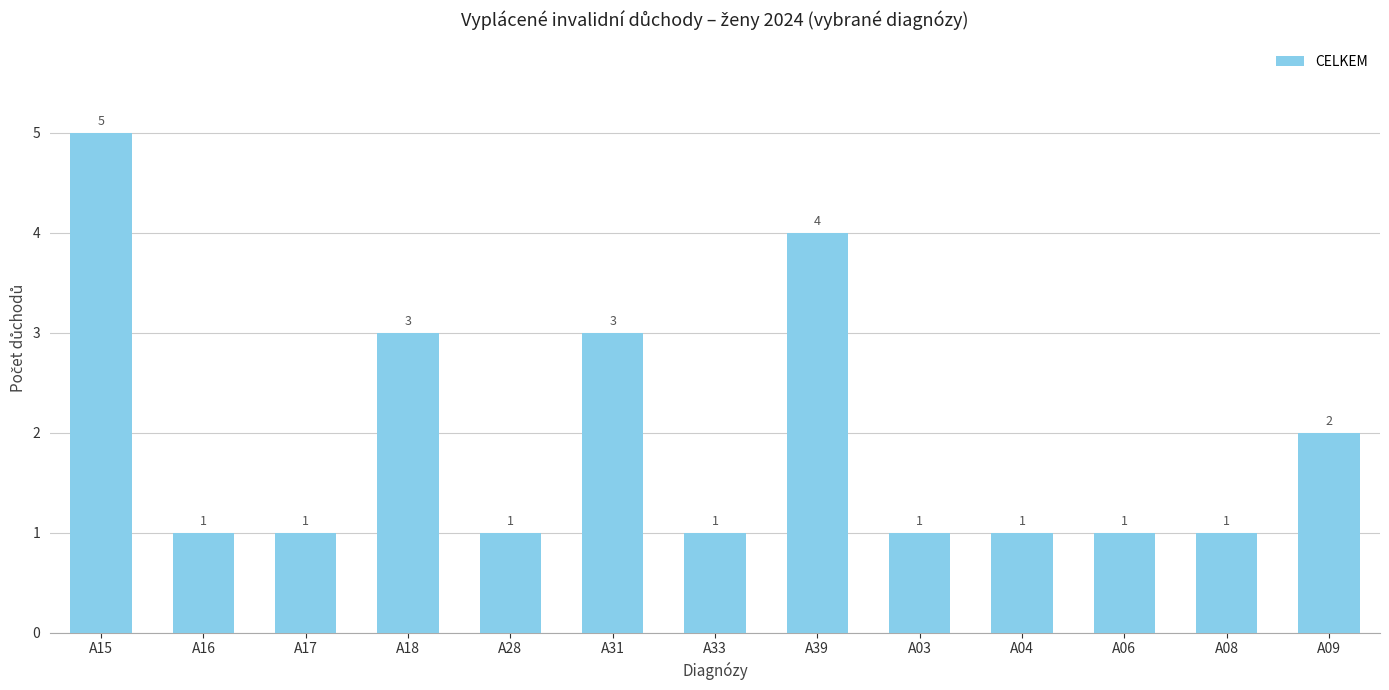

How many data points are above 1?

5